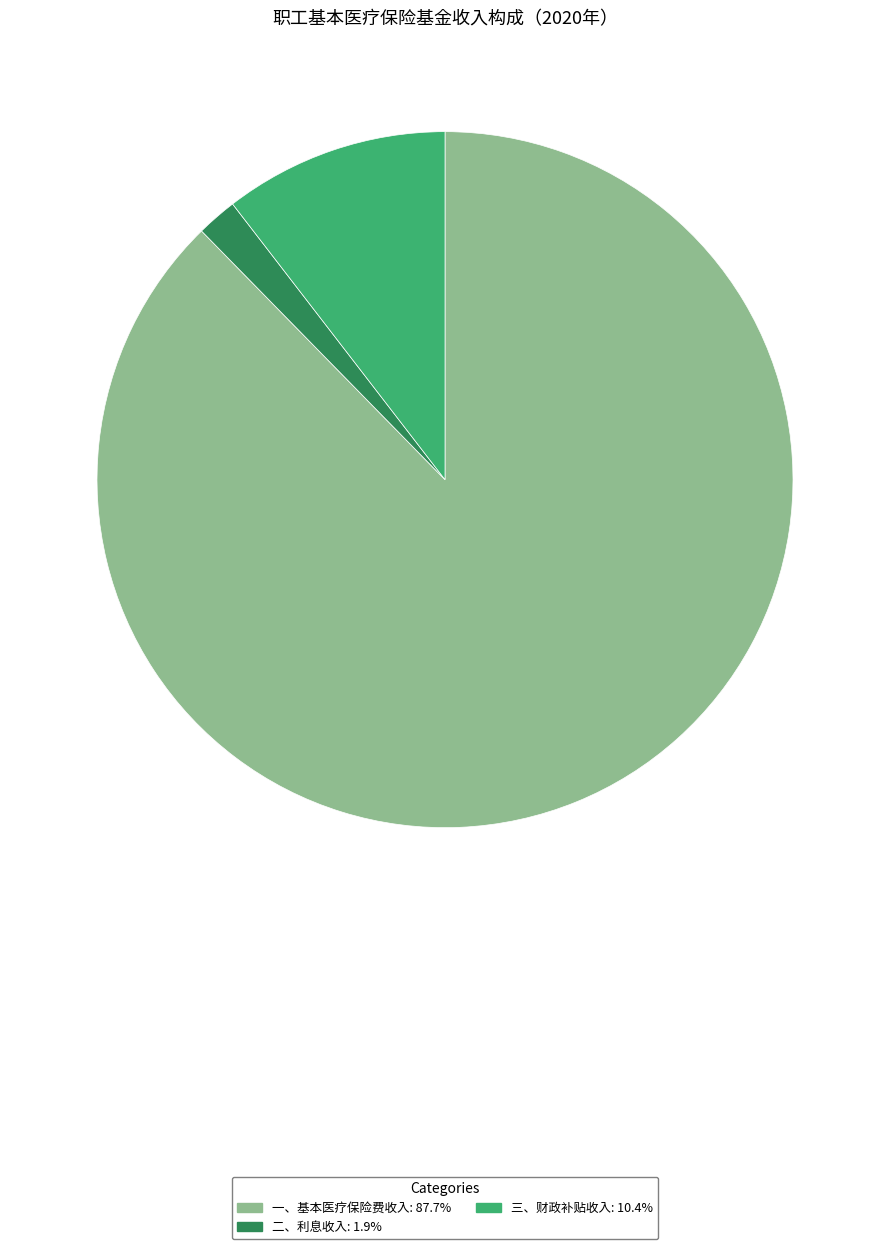

Is there any slice that represents more than half of the pie?

Yes